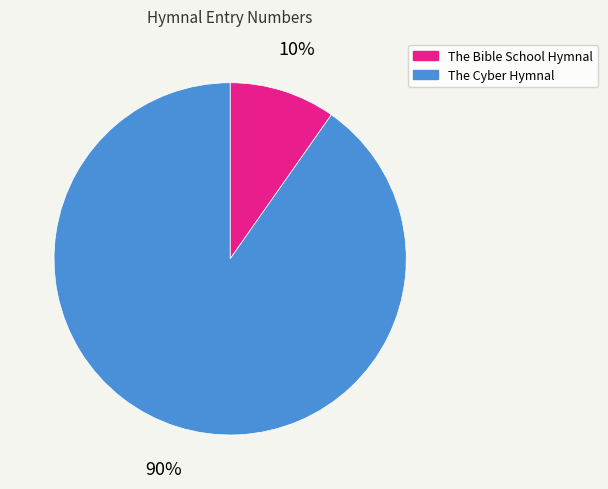

To the nearest percent, what portion does The Cyber Hymnal represent?

90%